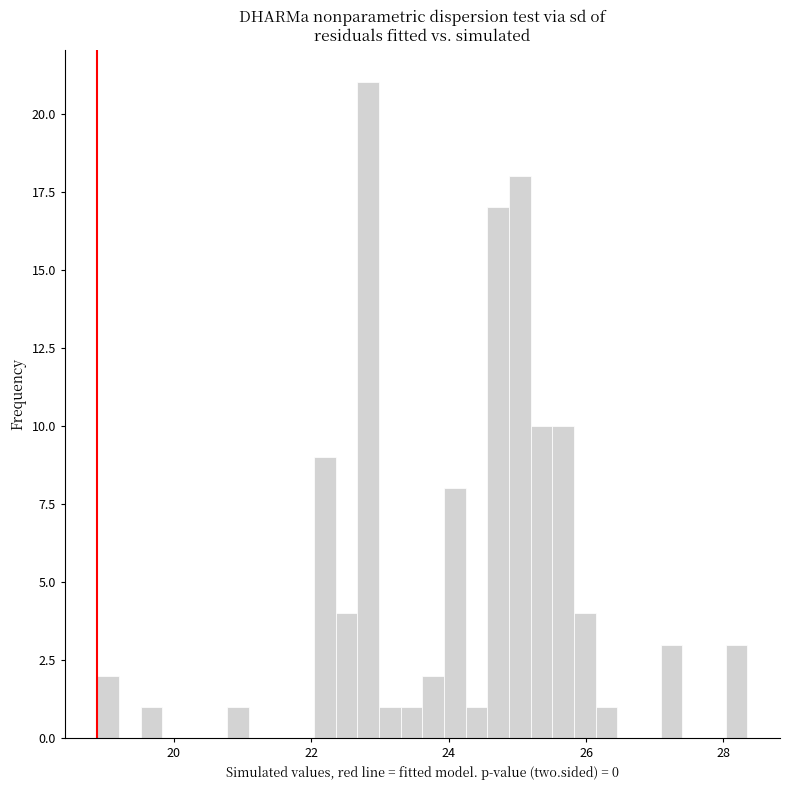

Around what value on the x-axis is the tallest bar? Give the approximate position of its centre, as read against the axis.

22.8